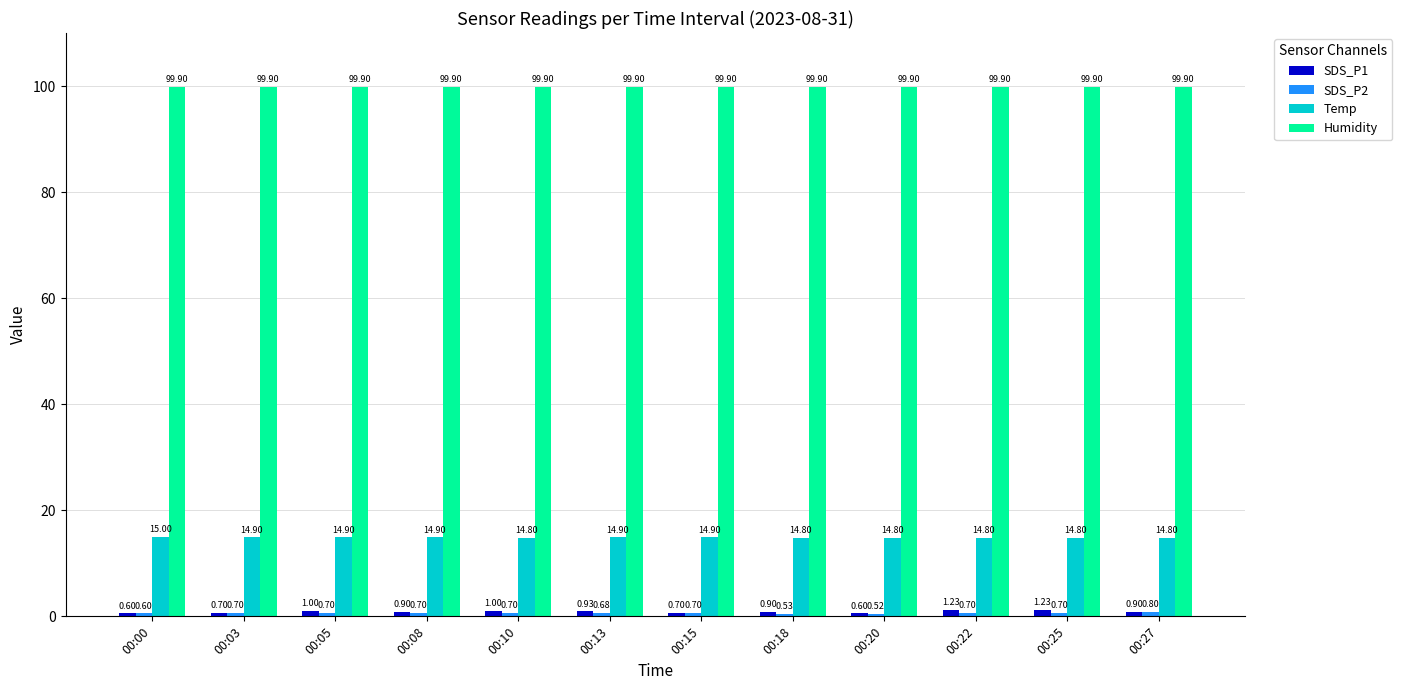

What is the sum of all Humidity values?

1198.8